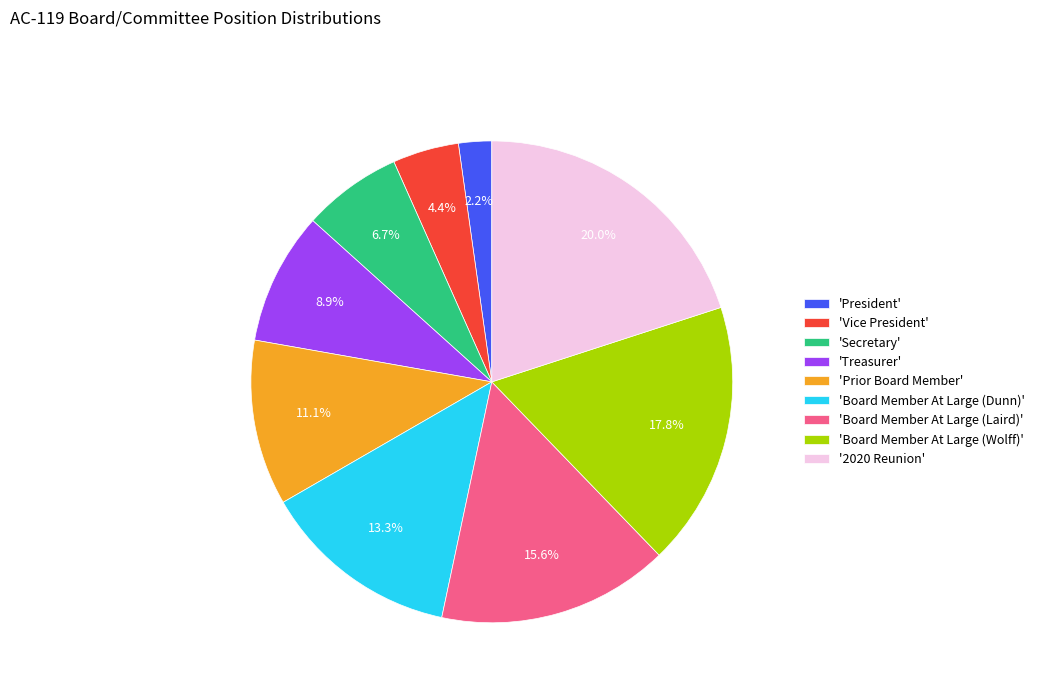

Which category has the smallest portion of the pie?

'President'